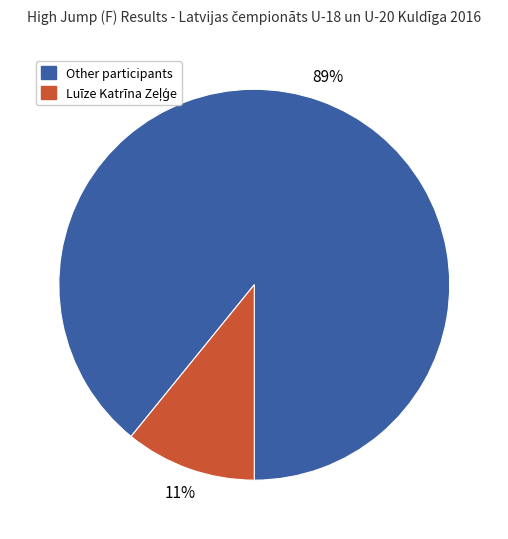

Does any single category account for the majority?

Yes